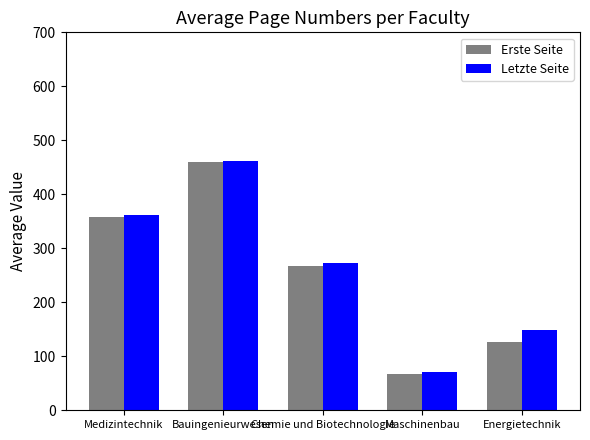

Count the Letzte Seite values in the range 148 to 362.

3